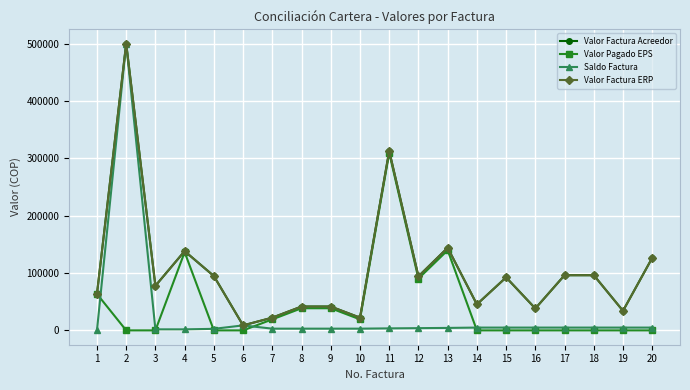

At 6, list the series in order from largest to smallest.

Valor Factura Acreedor, Saldo Factura, Valor Factura ERP, Valor Pagado EPS